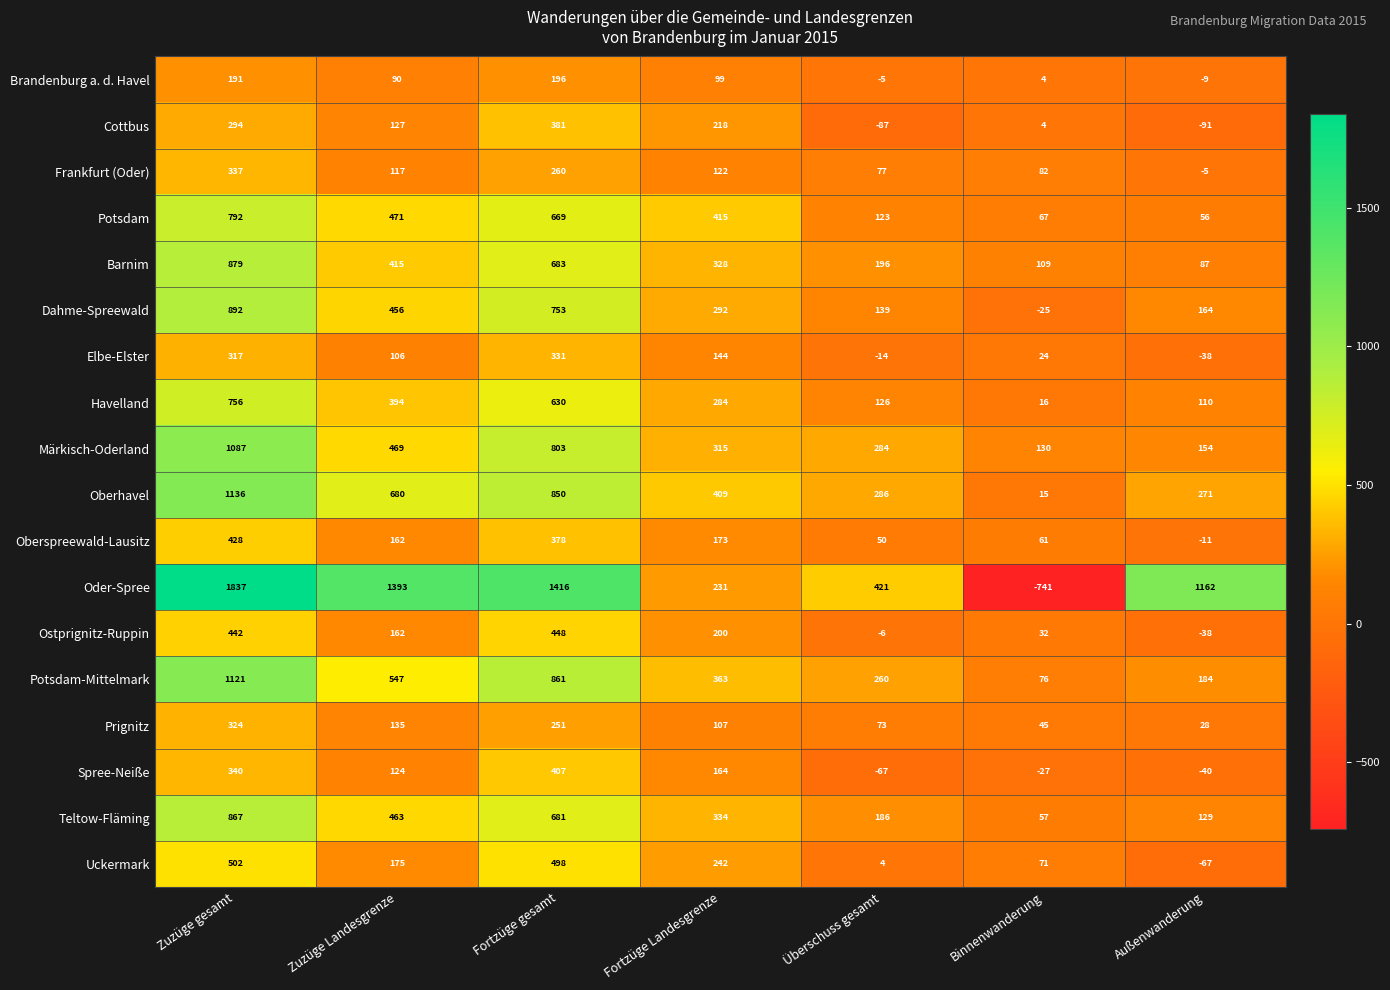

How many categories are shown in the chart?

7